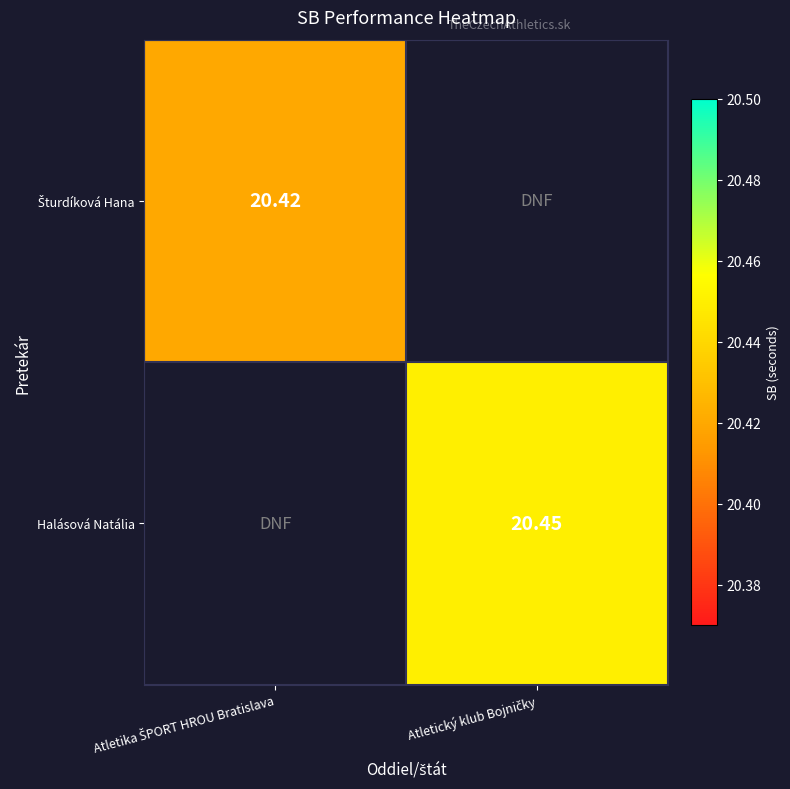

At Atletický klub Bojničky, list the series in order from largest to smallest.

Šturdíková Hana, Halásová Natália